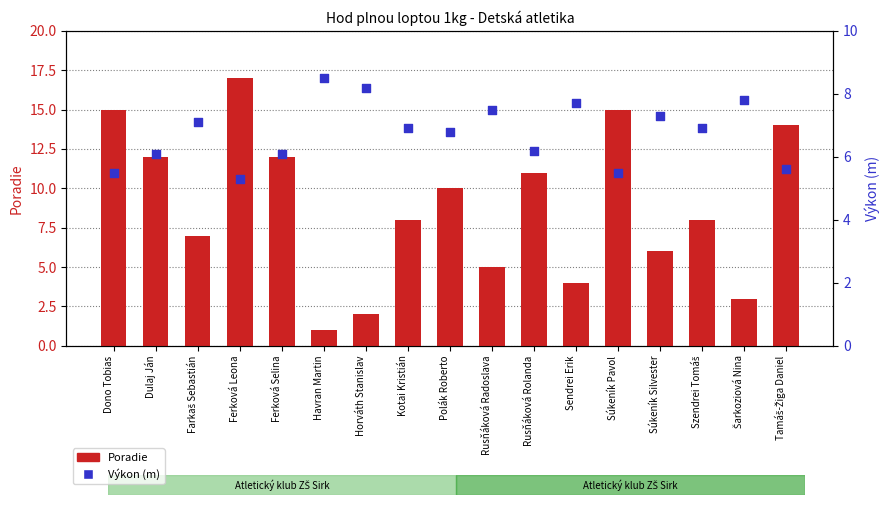

At which category is the sum across all series the highest?

Ferková Leona